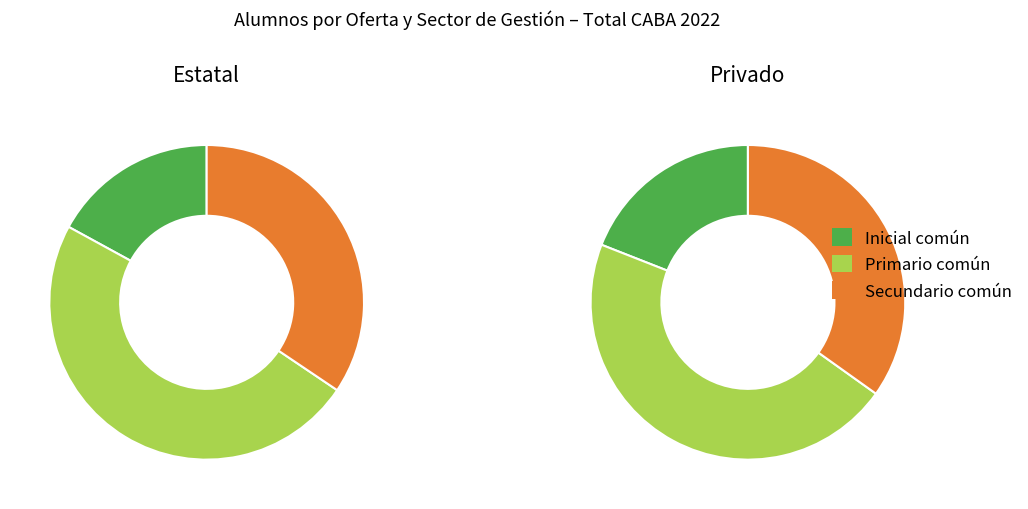

True or false: Inicial común accounts for 11% of the total.

False